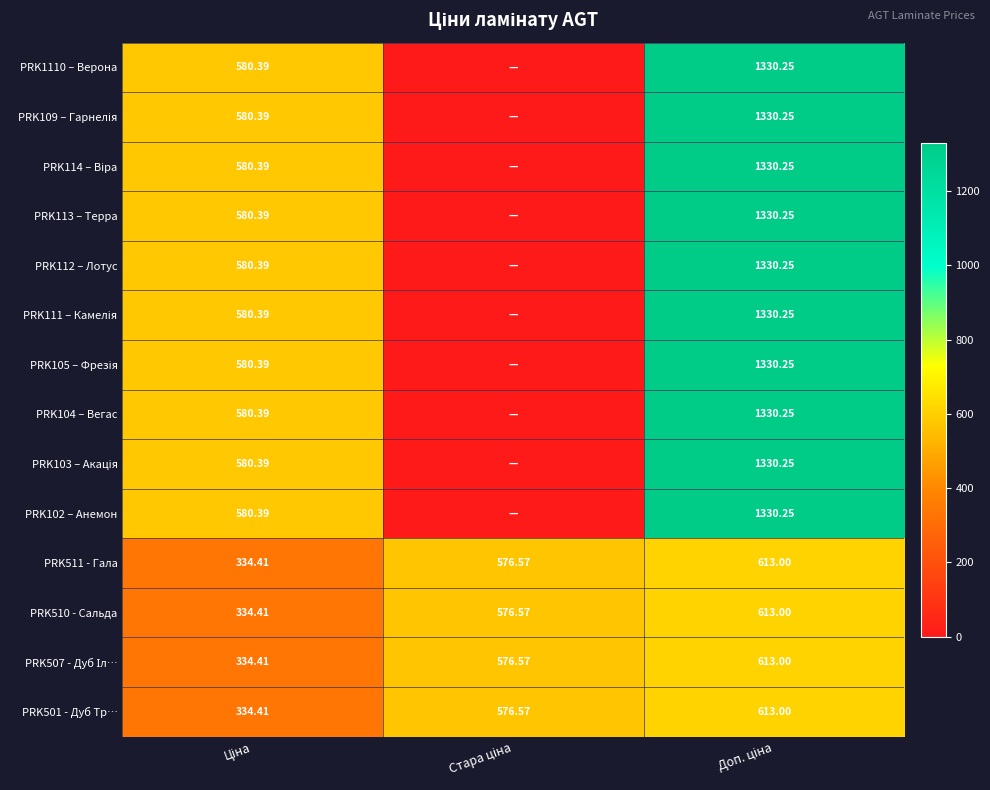

At Стара ціна, list the series in order from smallest to largest.

PRK1110 – Верона, PRK109 – Гарнелія, PRK114 – Віра, PRK113 – Терра, PRK112 – Лотус, PRK111 – Камелія, PRK105 – Фрезія, PRK104 – Вегас, PRK103 – Акація, PRK102 – Анемон, PRK511 - Гала, PRK510 - Сальда, PRK507 - Дуб Іл…, PRK501 - Дуб Тр…